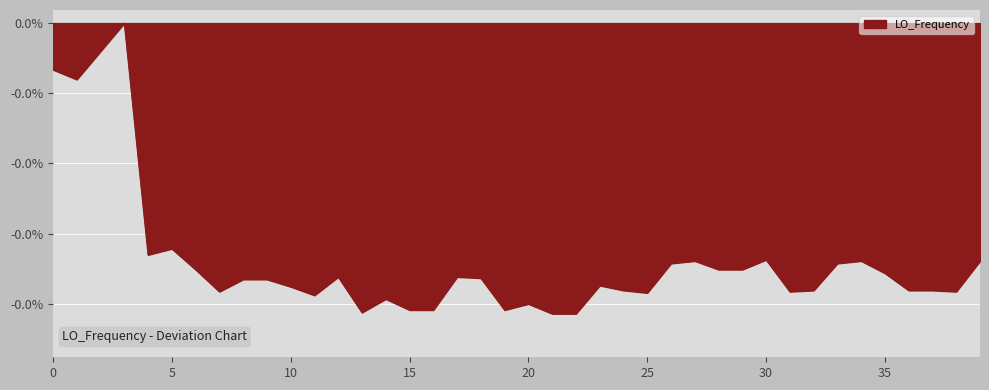

Does the chart display data point markers on the line(s)?

No